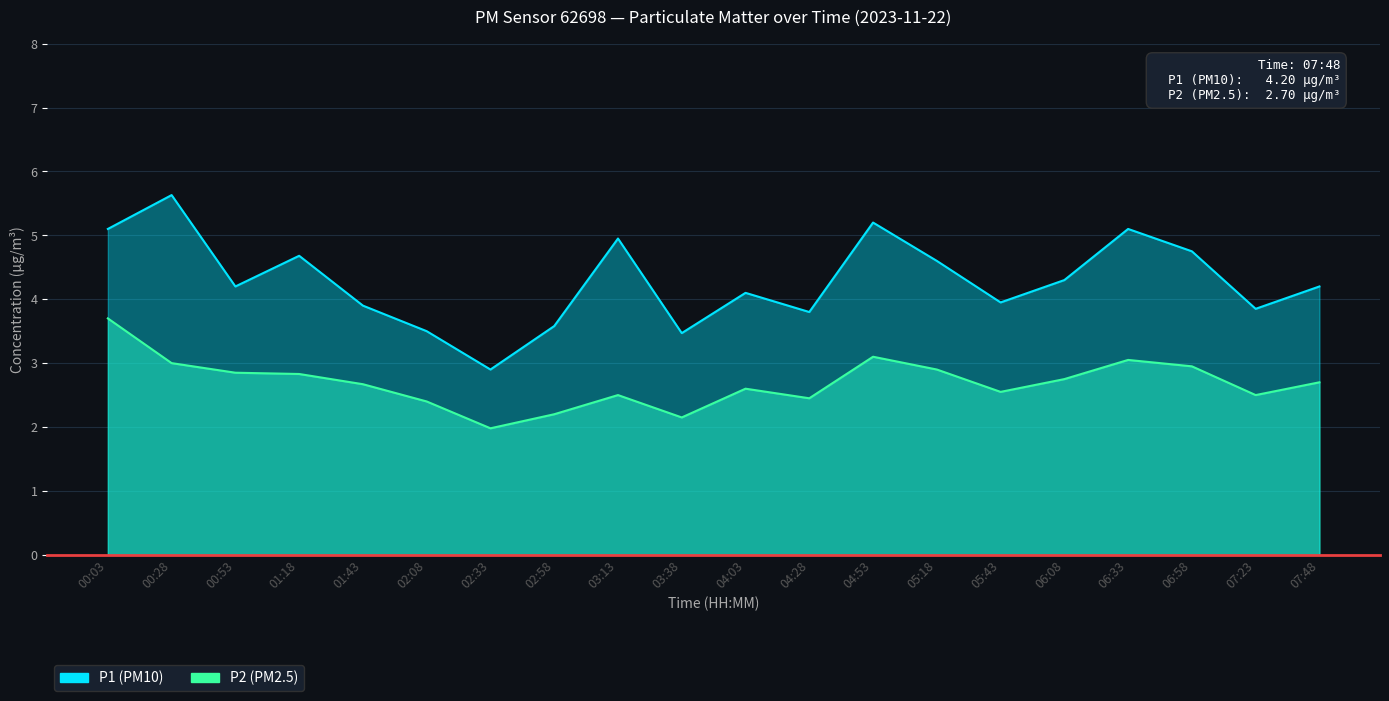

The P1 series shows 4.6 at 05:18. True or false?

True